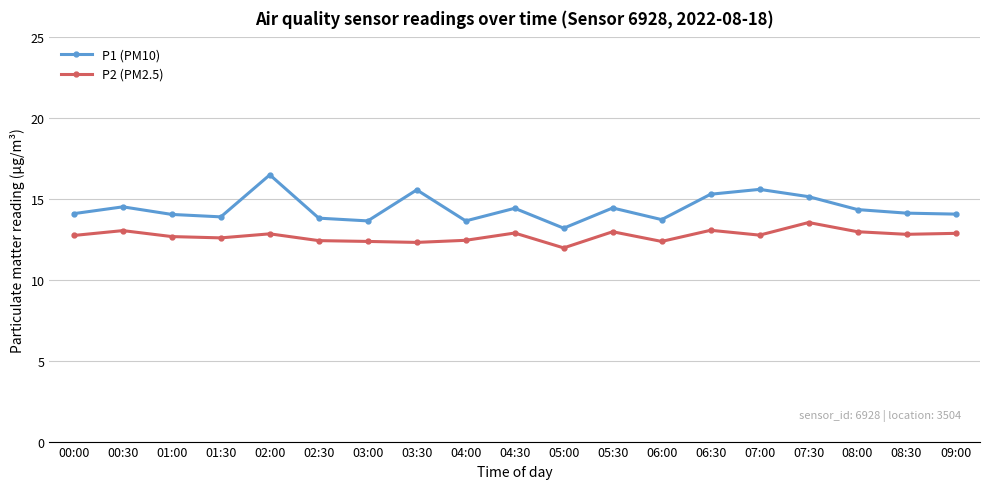

The value of P1 (PM10) at 02:30 is 4.6. True or false?

False